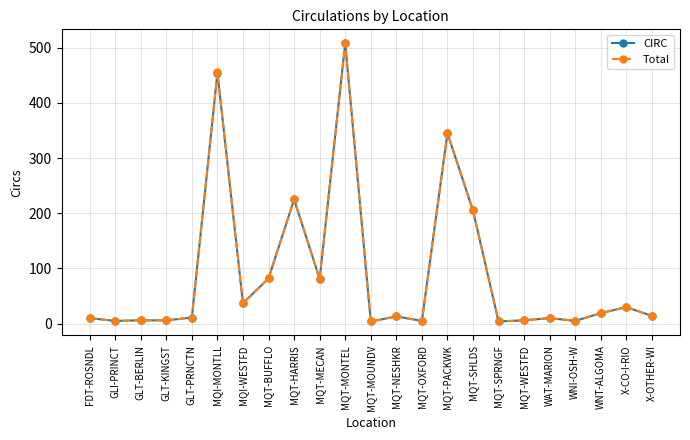

True or false: CIRC has more than 1 interior local peaks.

True